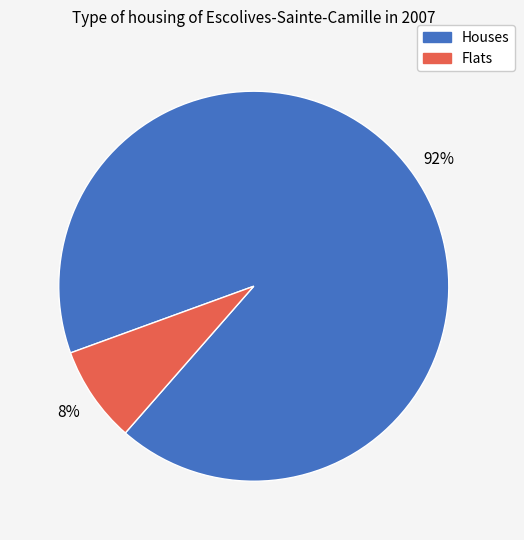

To the nearest percent, what is the difference between the largest and smallest slice percentages?

84%